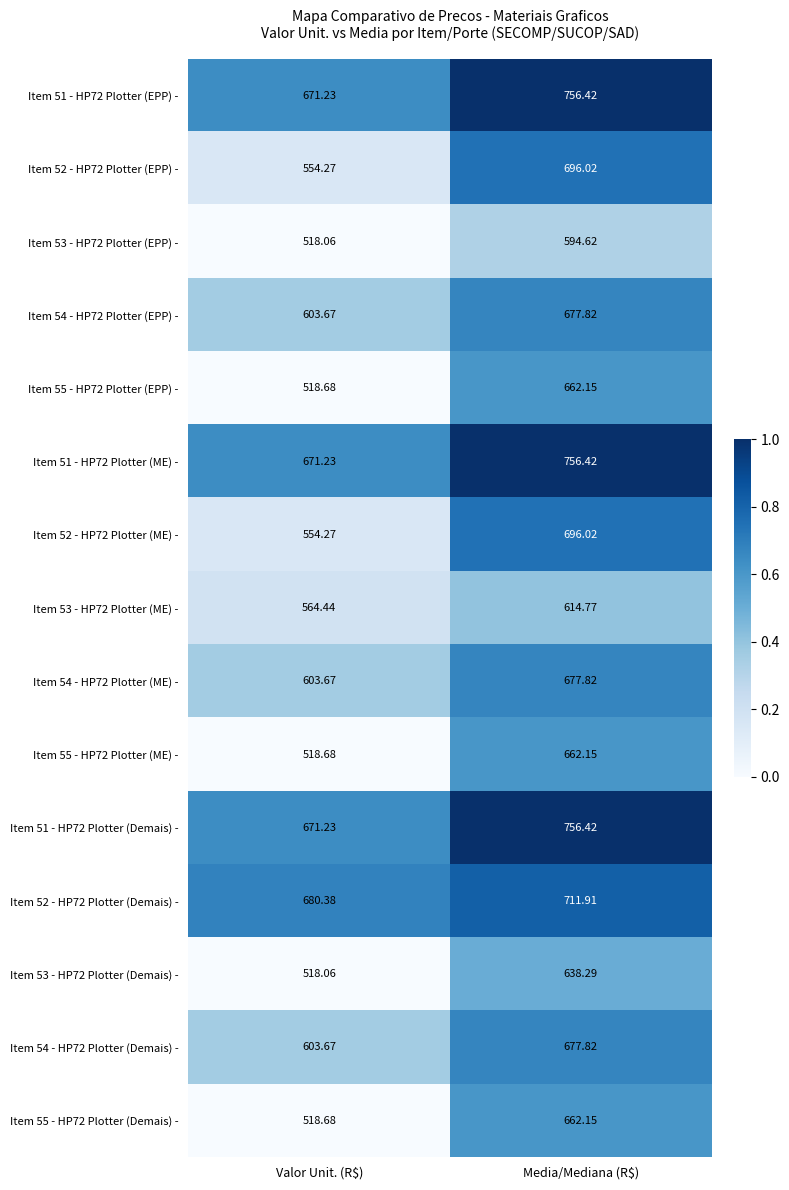

At which category is the sum across all series the highest?

Media/Mediana (R$)